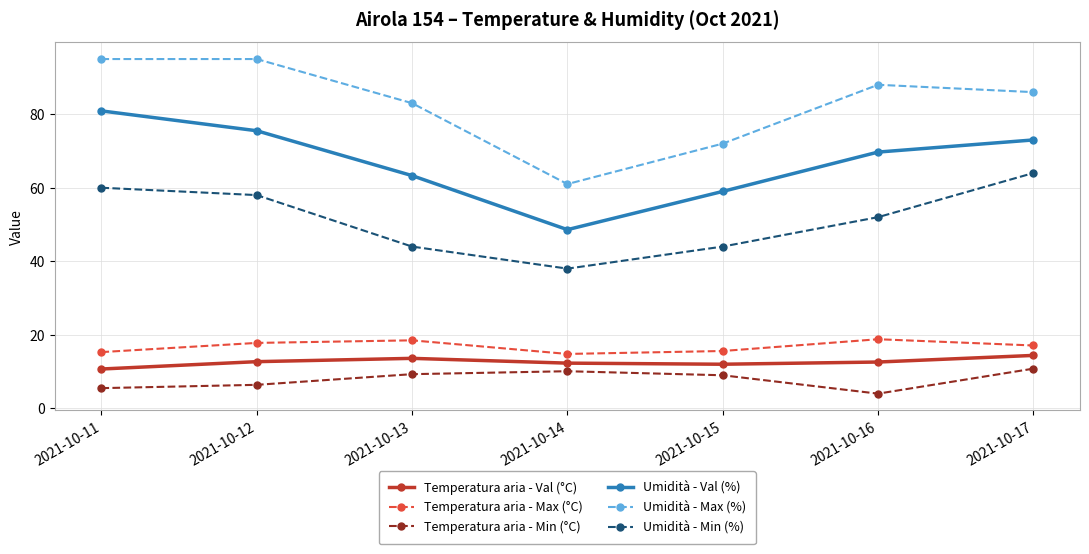

In Umidità - Min (%), how many points are lower than both neighbors (excluding endpoints)?

1